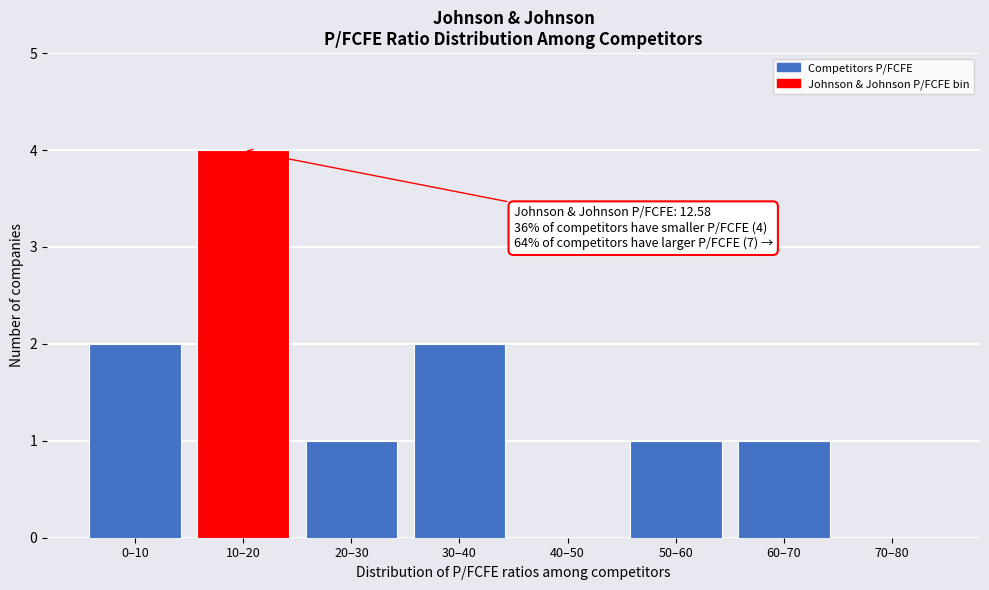

Reading right to left, transcribe all the data shown in this chart.

70–80=0	60–70=1	50–60=1	40–50=0	30–40=2	20–30=1	10–20=4	0–10=2